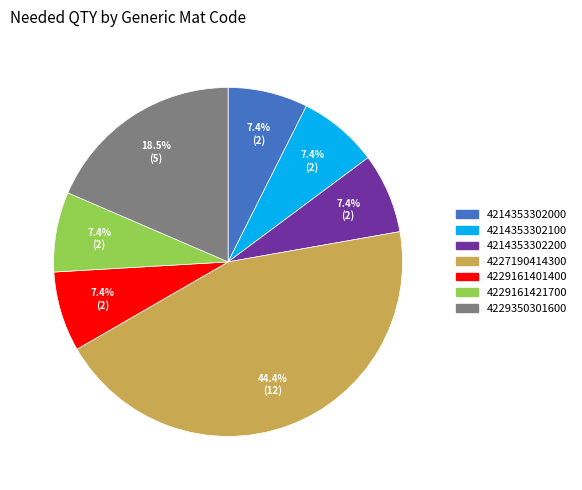

The 4227190414300 slice represents 55% of the pie. True or false?

False